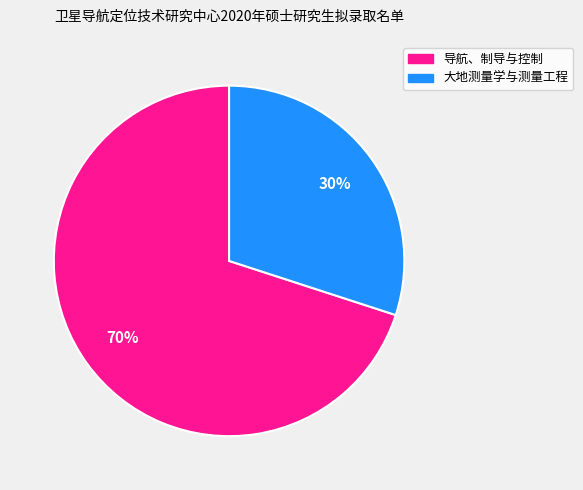

Which category has the smallest portion of the pie?

大地测量学与测量工程